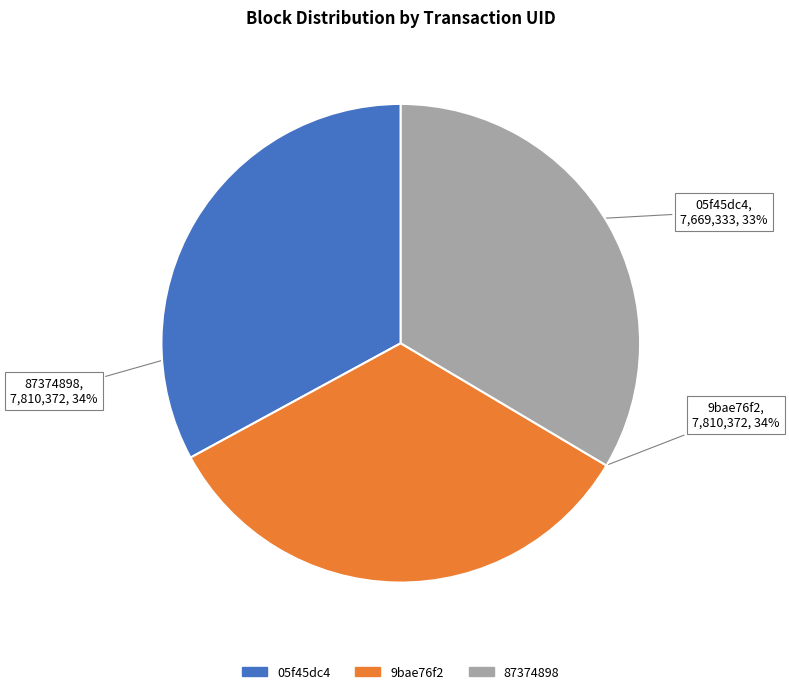

What is the smallest slice in the pie chart?

05f45dc4